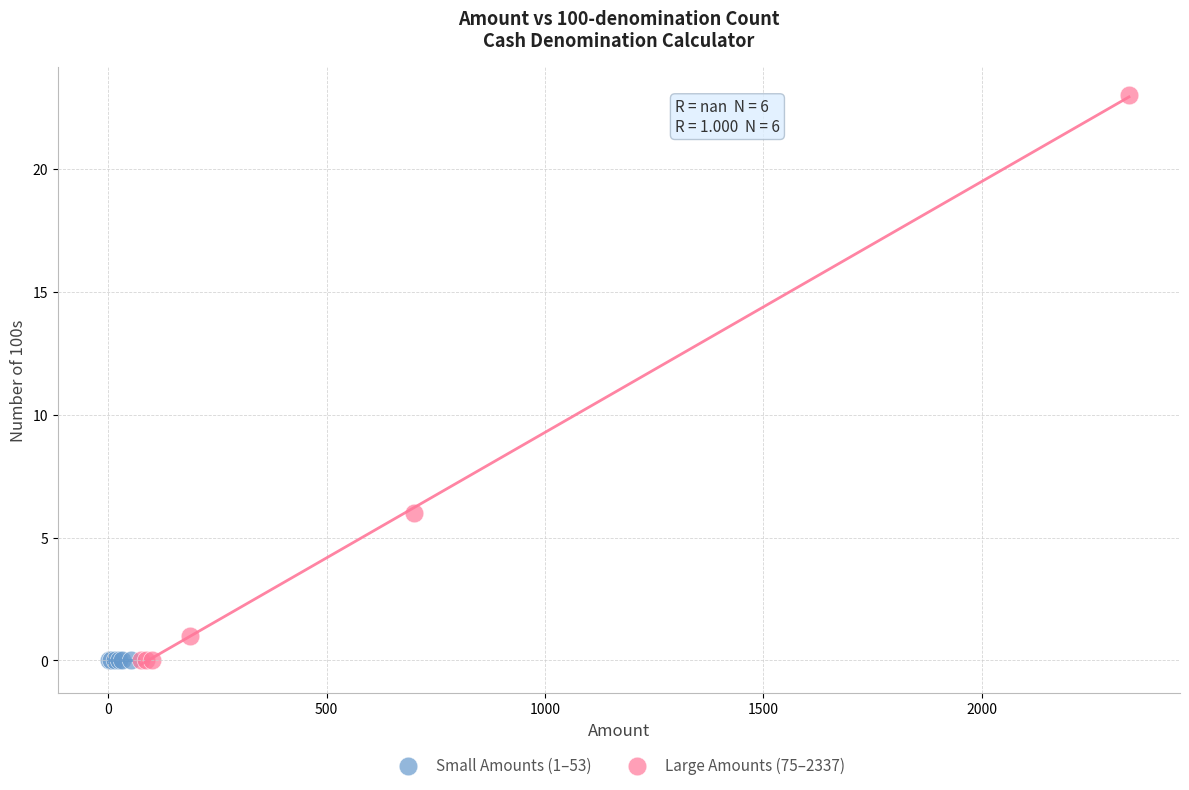

Which series contains the highest Y value?

Large Amounts (75–2337)